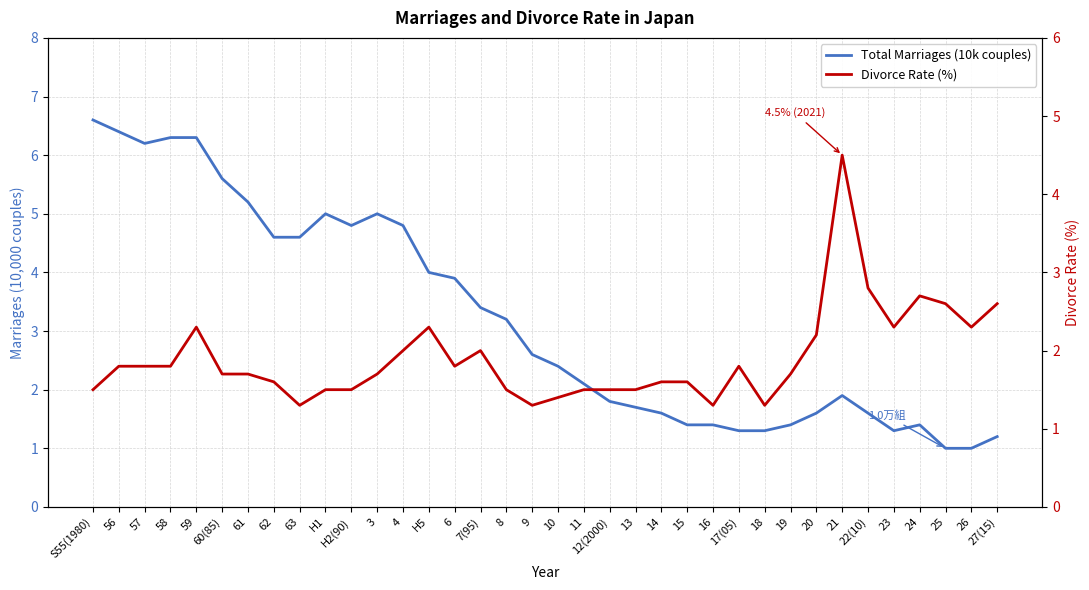

What is the highest value of the Divorce Rate (%) series?

4.5